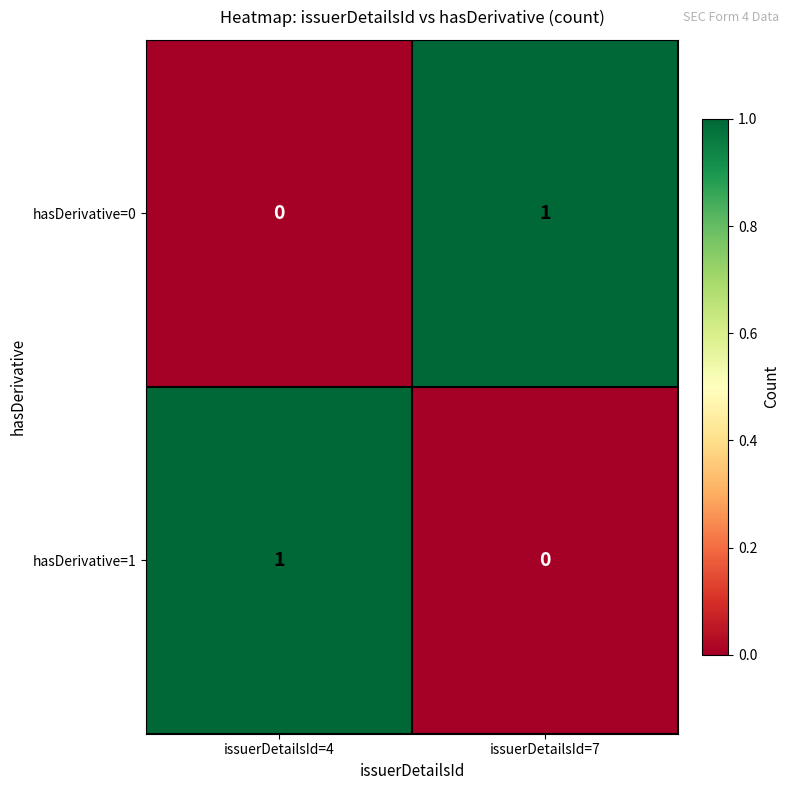

What is the difference between the highest and lowest values at issuerDetailsId=4?

1